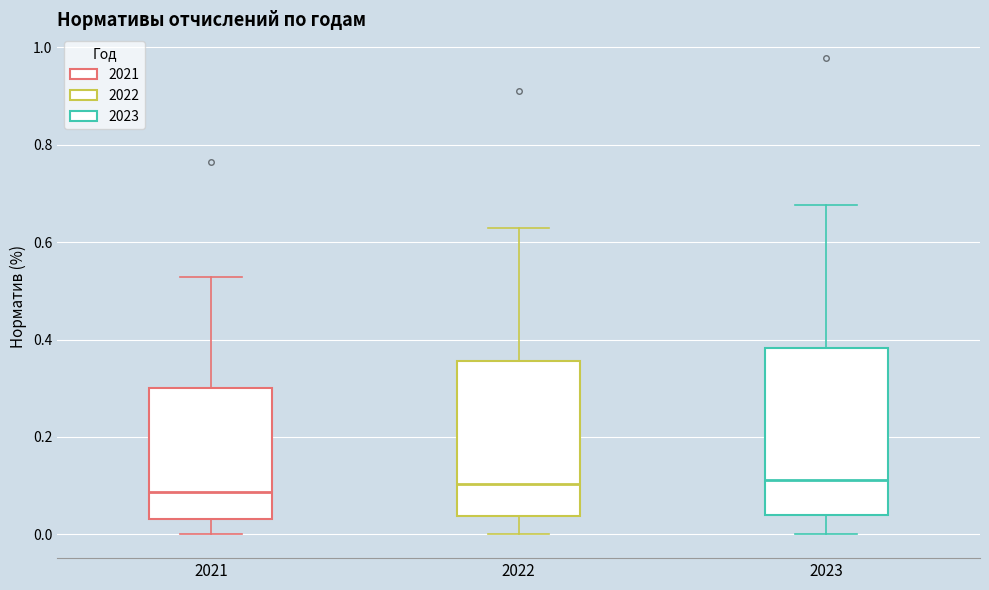

Reading left to right, read every box against the y-axis: the position of its median line, the range the box covers, and the ends of its whiskers. The values are not printed on the chart, so give them approximately, as read against the axis.

2021: median 0.08, box 0.04 to 0.30, whiskers 0.00 to 0.52
2022: median 0.10, box 0.04 to 0.36, whiskers 0.00 to 0.62
2023: median 0.12, box 0.04 to 0.38, whiskers 0.00 to 0.68